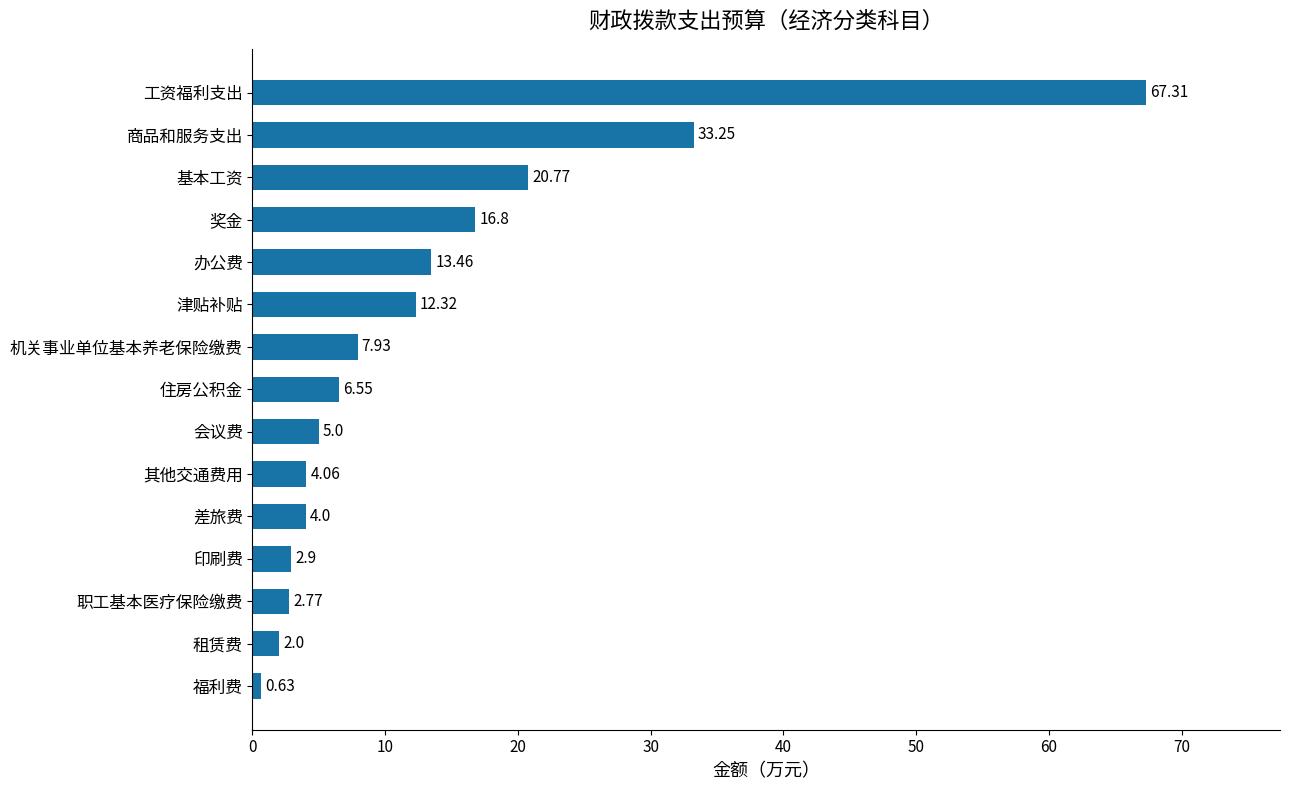

What is the ratio of the value at 商品和服务支出 to the value at 差旅费?

8.3